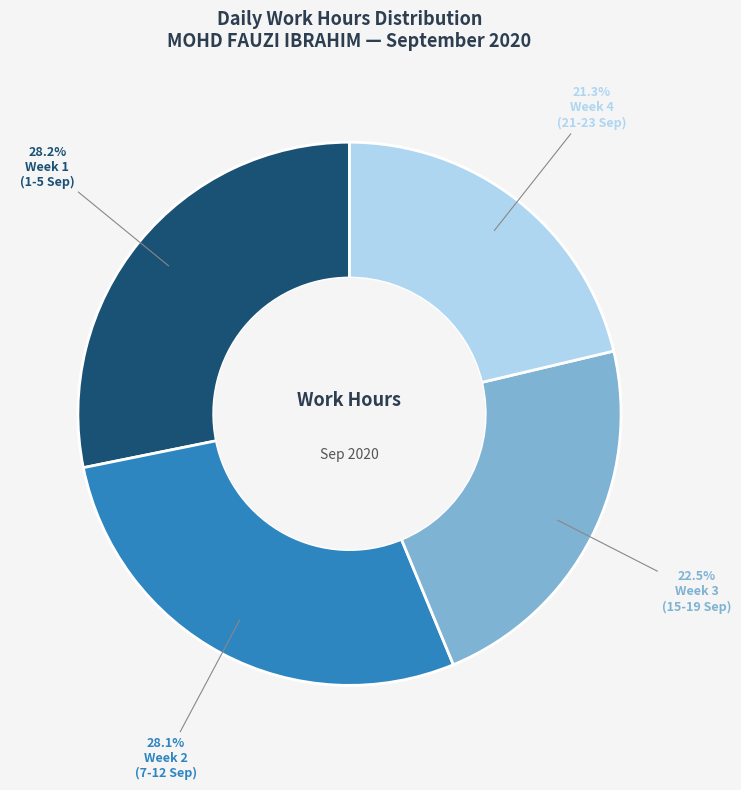

Does any single category account for the majority?

No